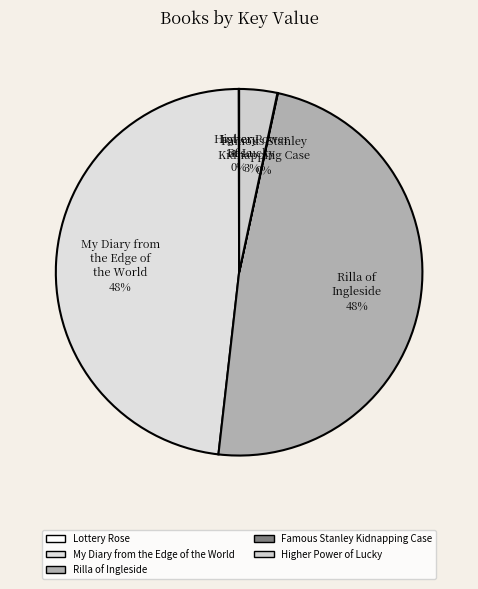

What percentage is the Rilla of Ingleside slice, to the nearest percent?

48%